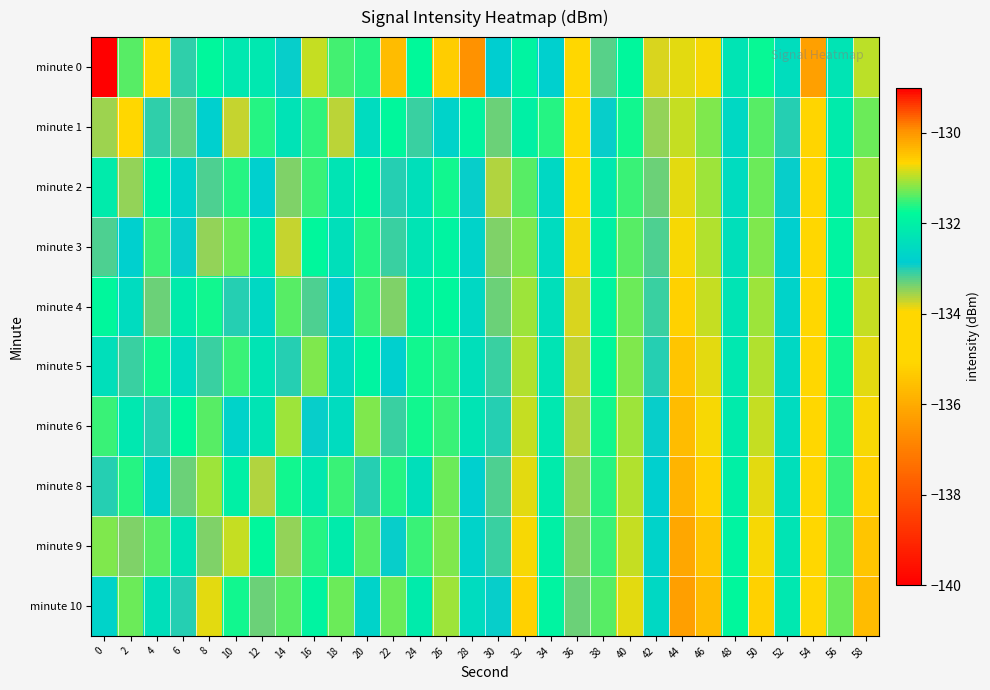

List the series in order of their peak value, highest first.

minute 0, minute 10, minute 9, minute 8, minute 6, minute 5, minute 4, minute 3, minute 2, minute 1